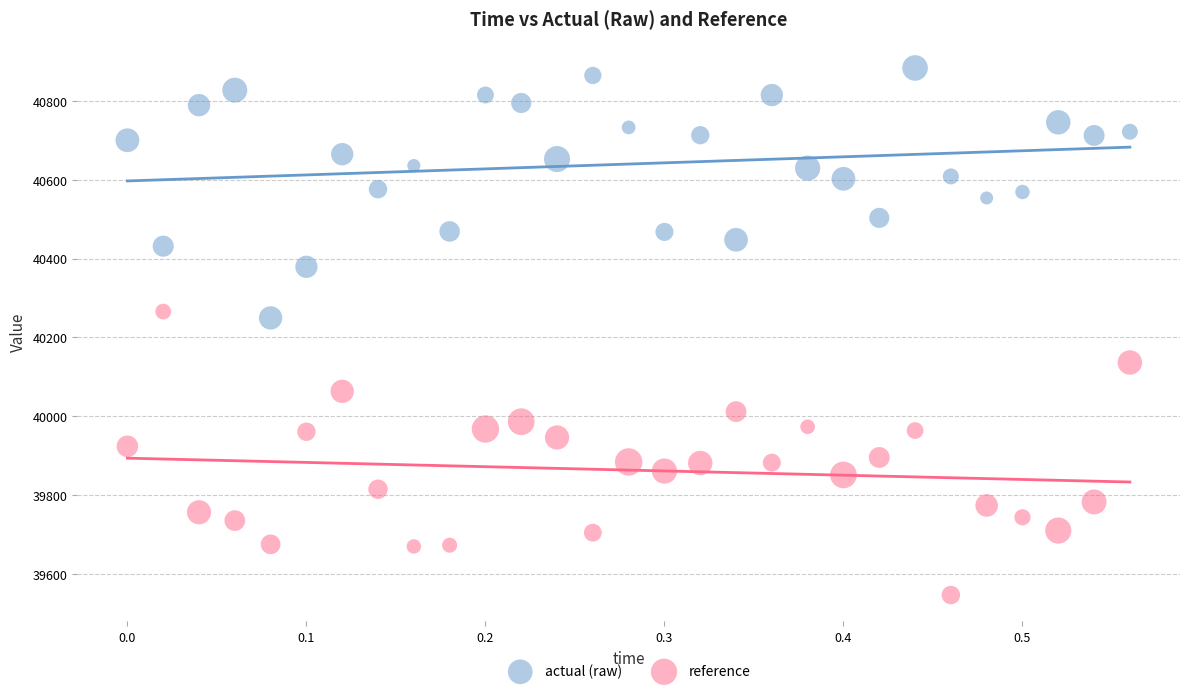

Which series reaches the maximum Y coordinate?

actual (raw)